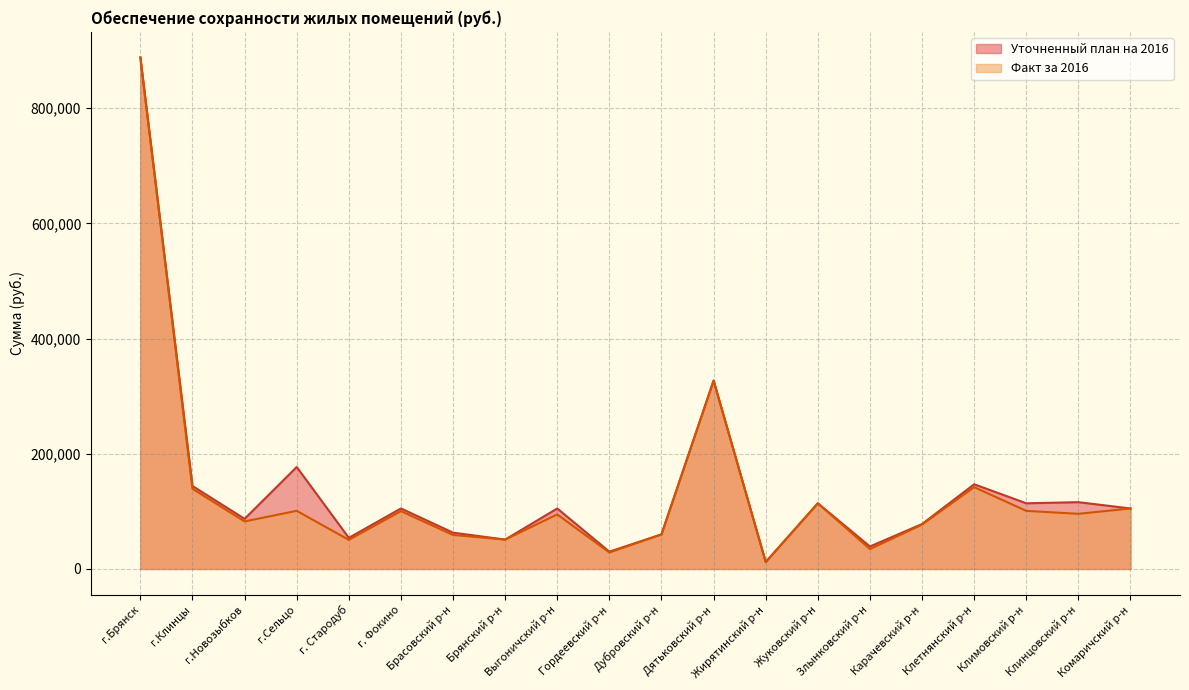

True or false: Уточненный план на 2016 and Факт за 2016 intersect in this chart.

False